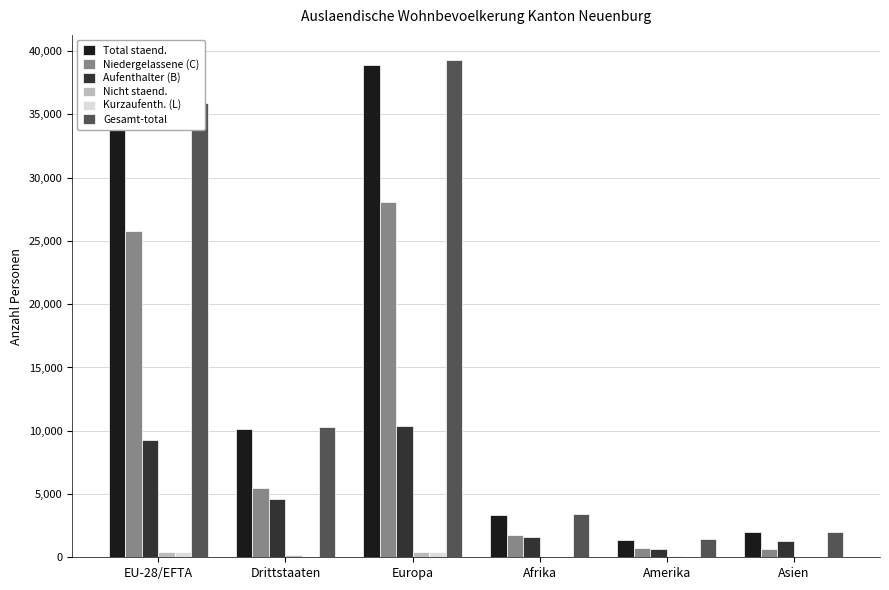

Which series has the widest spread of values?

Gesamt-total